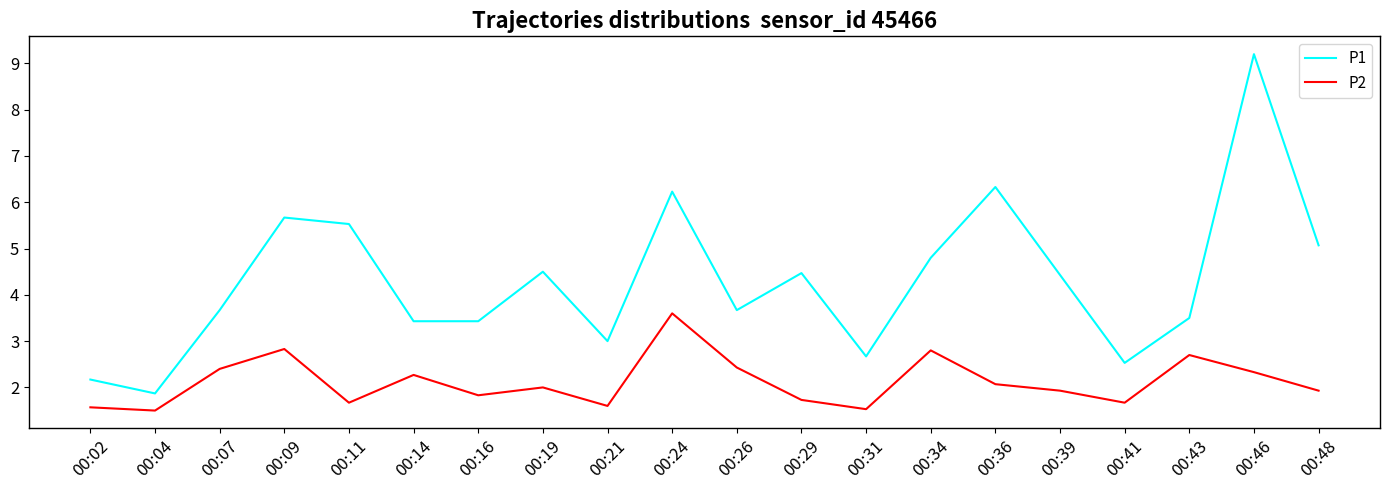

What is the greatest value displayed?

9.2